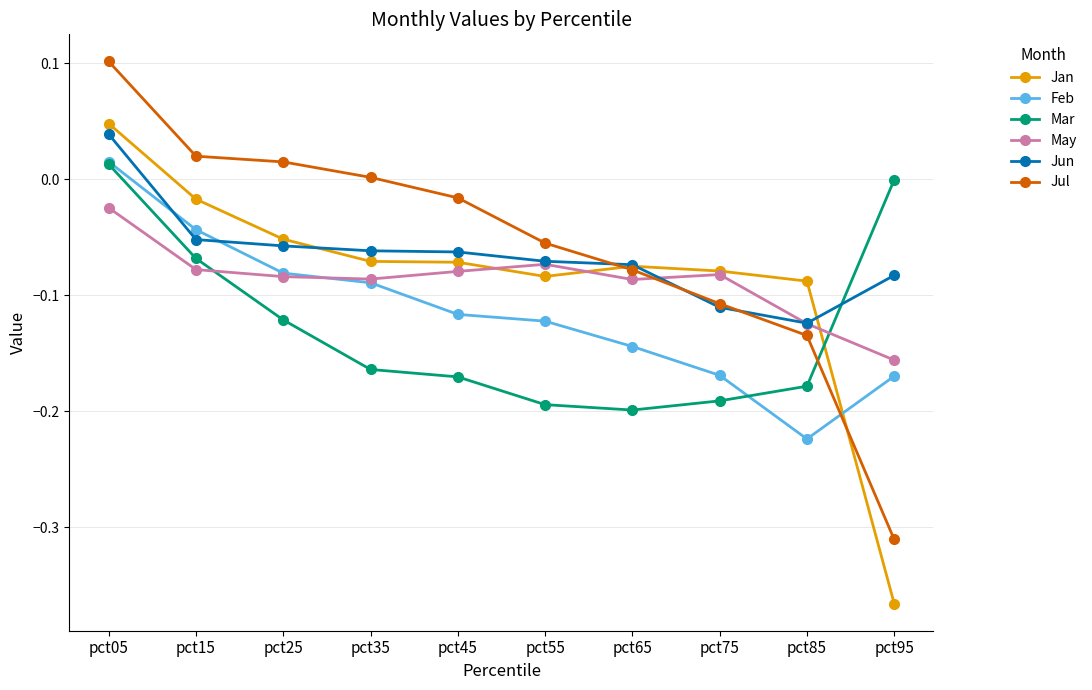

Which category has the highest value in the Jan series?

pct05